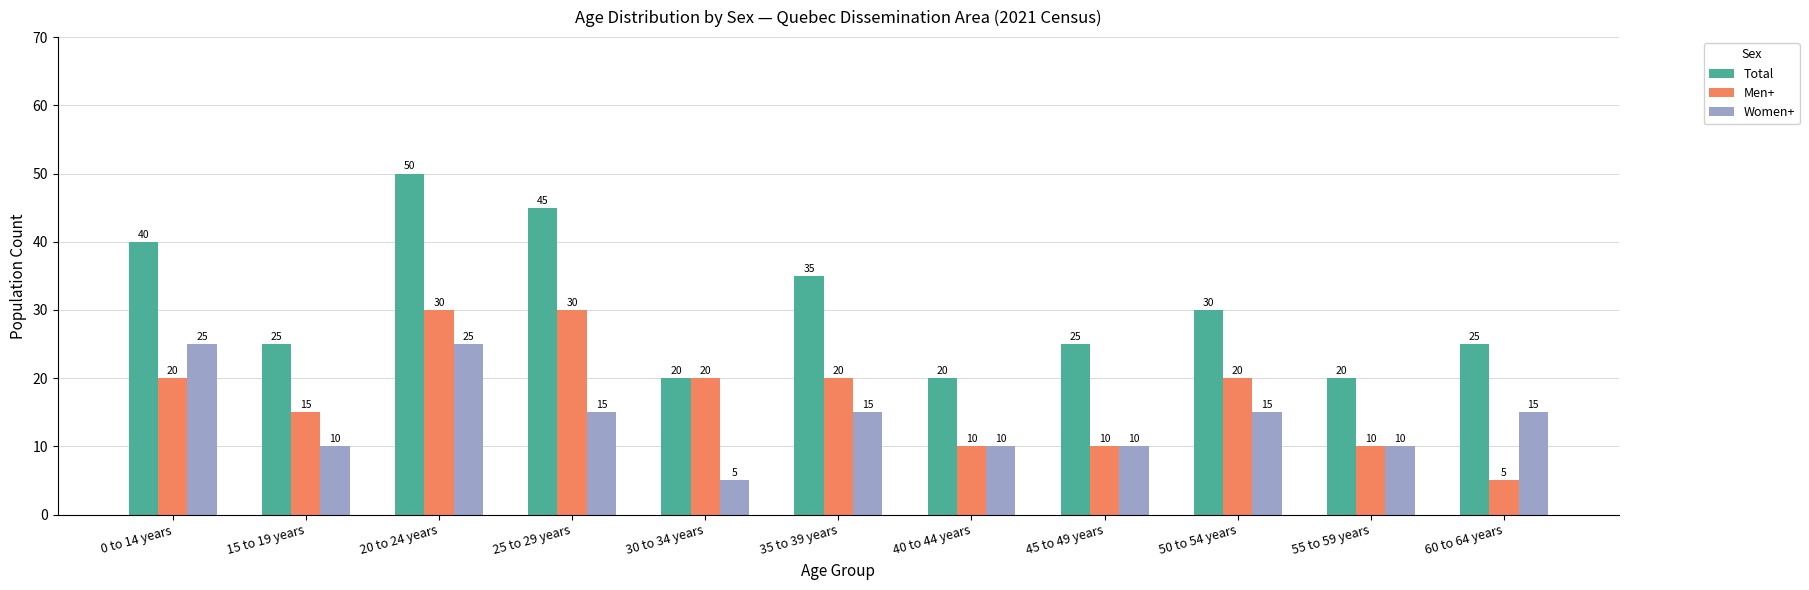

Which series has the largest total across all categories?

Total